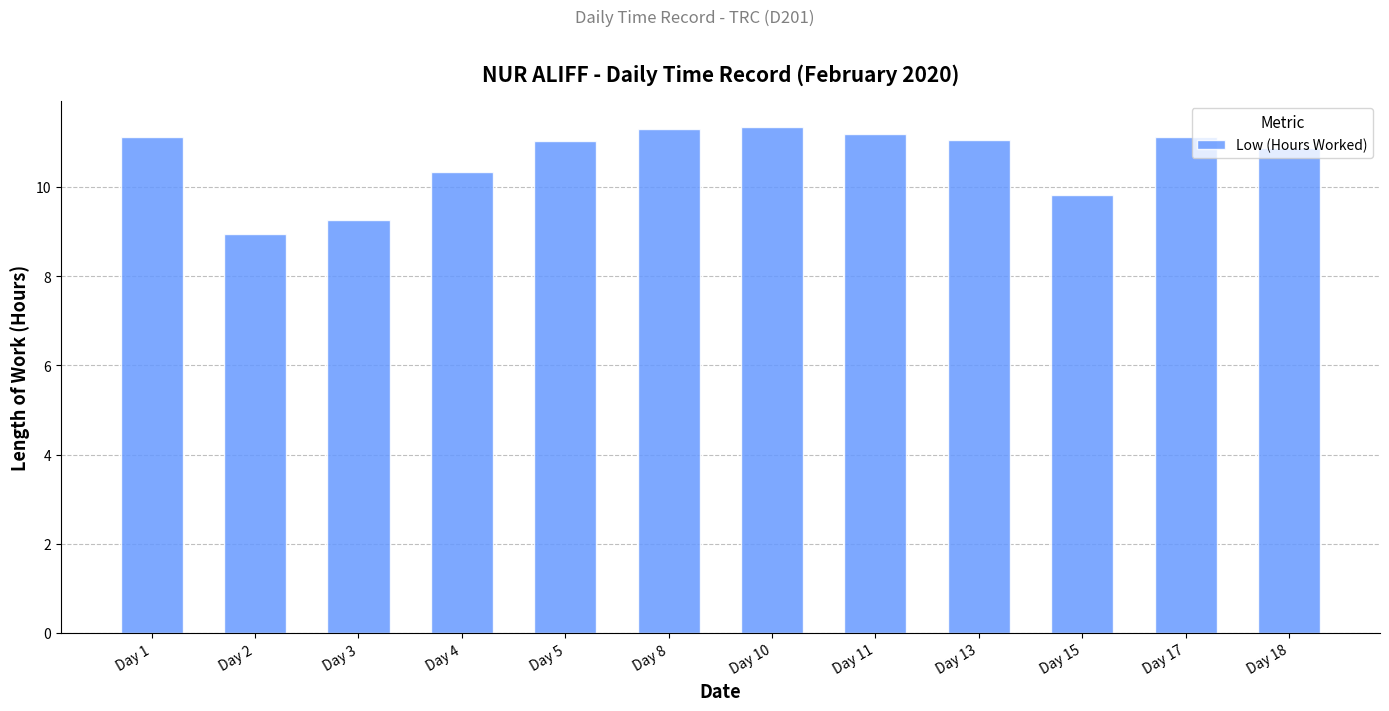

How many data points does each series have?

12